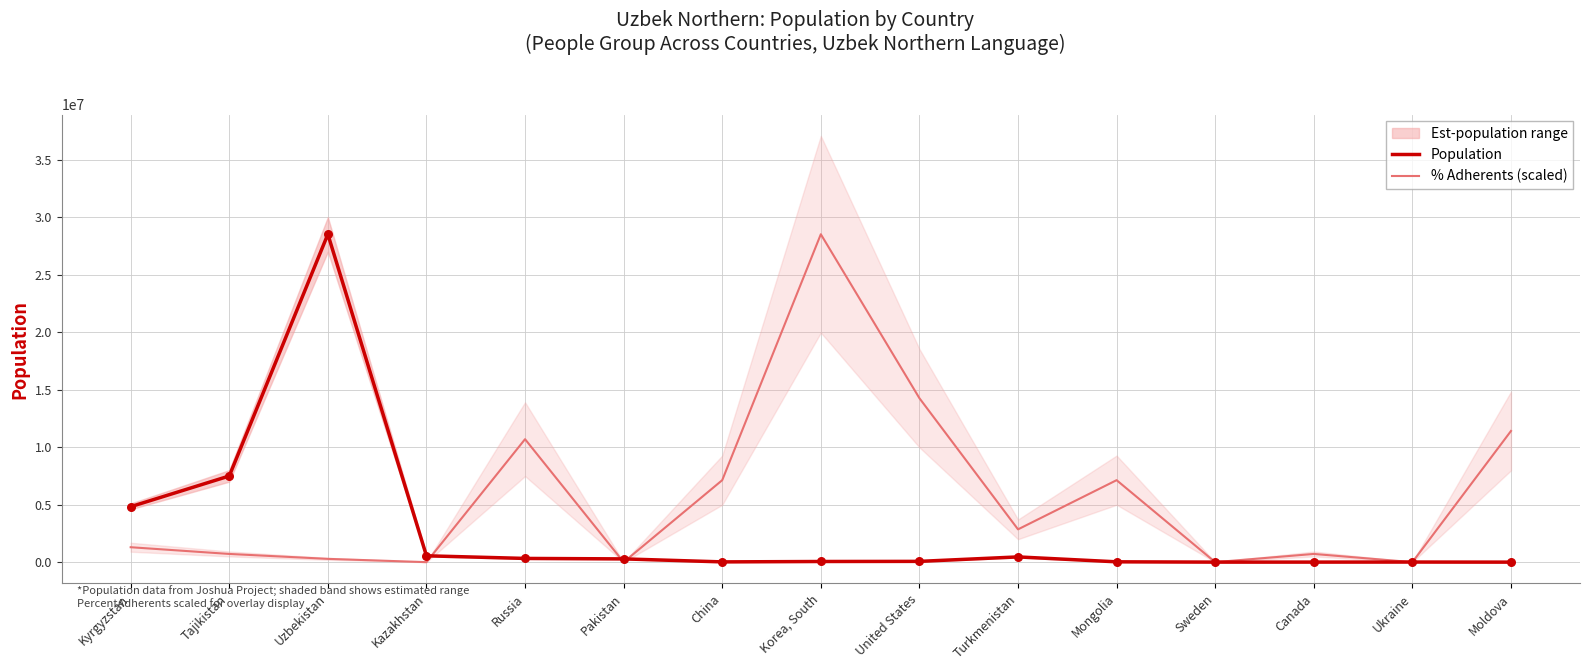

List the labels in order of Population value, smallest first.

Moldova, Sweden, Canada, Ukraine, China, Mongolia, Korea, South, United States, Pakistan, Russia, Turkmenistan, Kazakhstan, Kyrgyzstan, Tajikistan, Uzbekistan